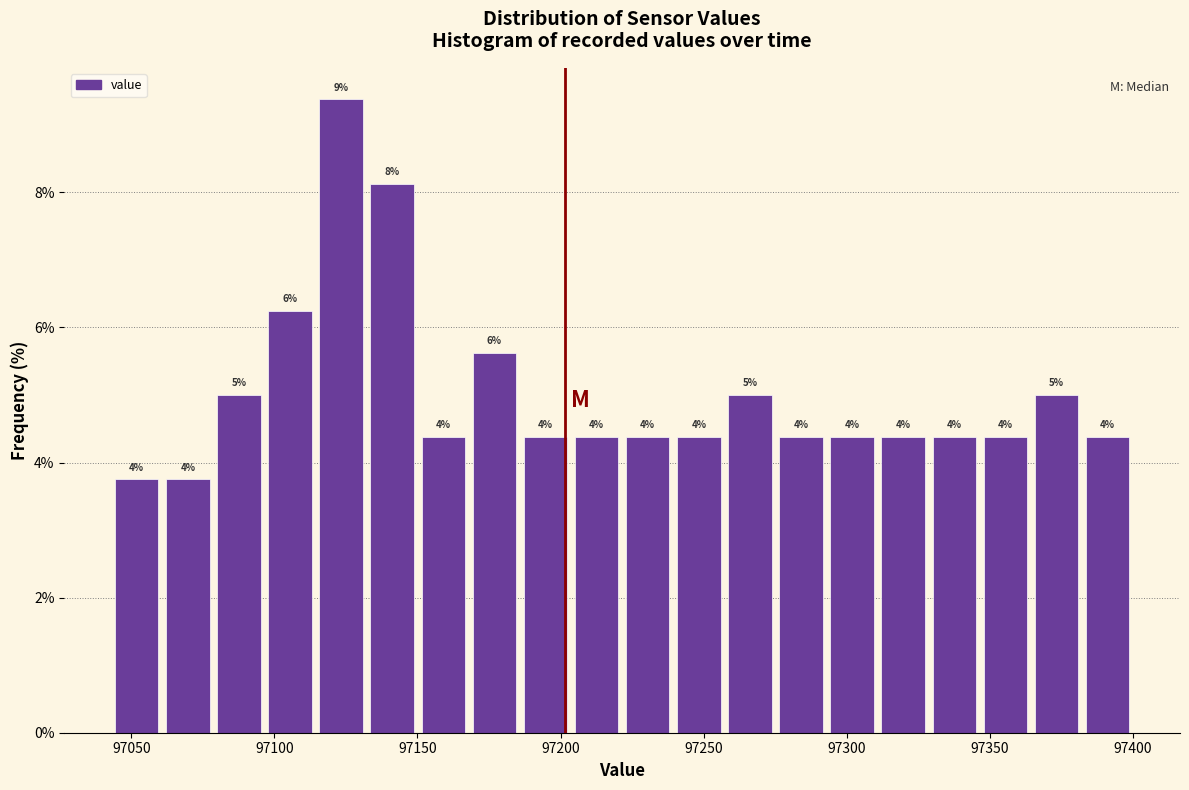

Around what value on the x-axis is the tallest bar? Give the approximate position of its centre, as read against the axis.

97125